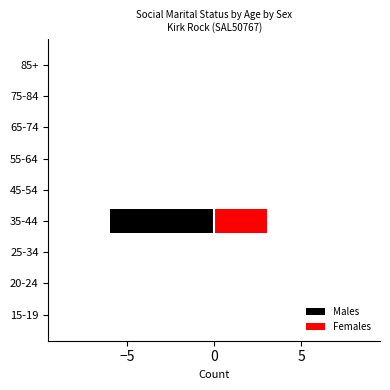

Which has a higher value, 45-54 or 20-24?

45-54